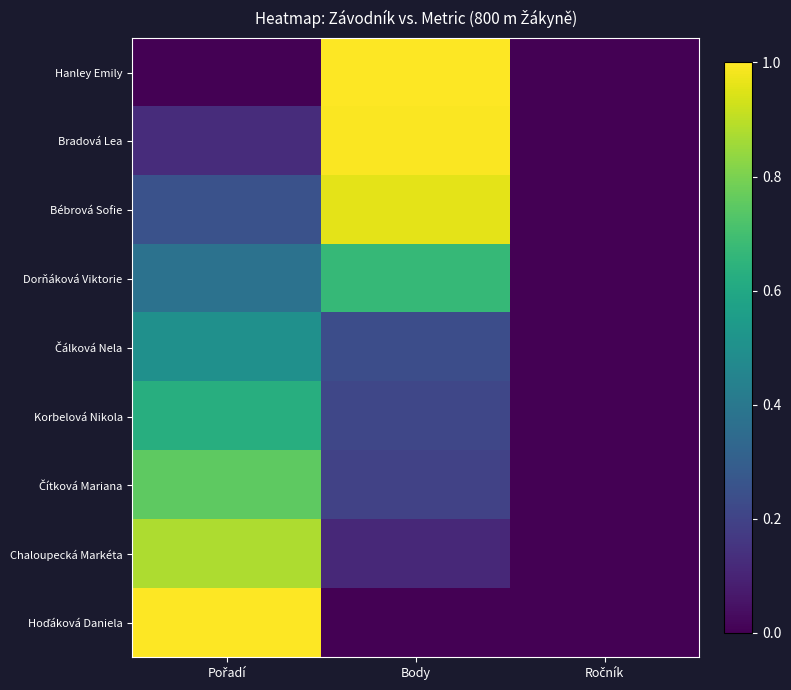

Which series has the largest range (max minus min)?

Hanley Emily